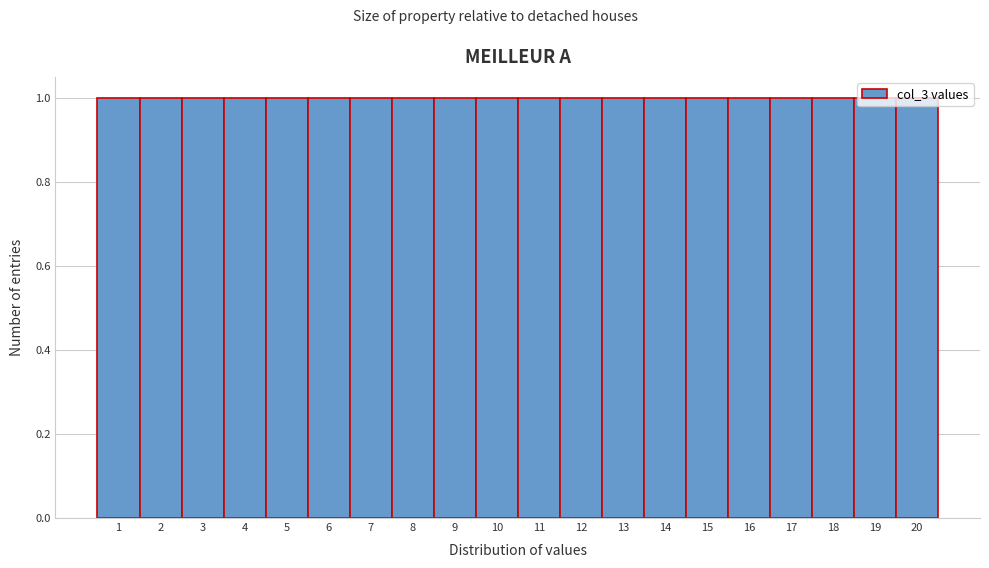

How tall is the bar that spans 13.5 to 14.5 on the x-axis? The values are not printed on the chart, so give them approximately, as read against the axis.

1